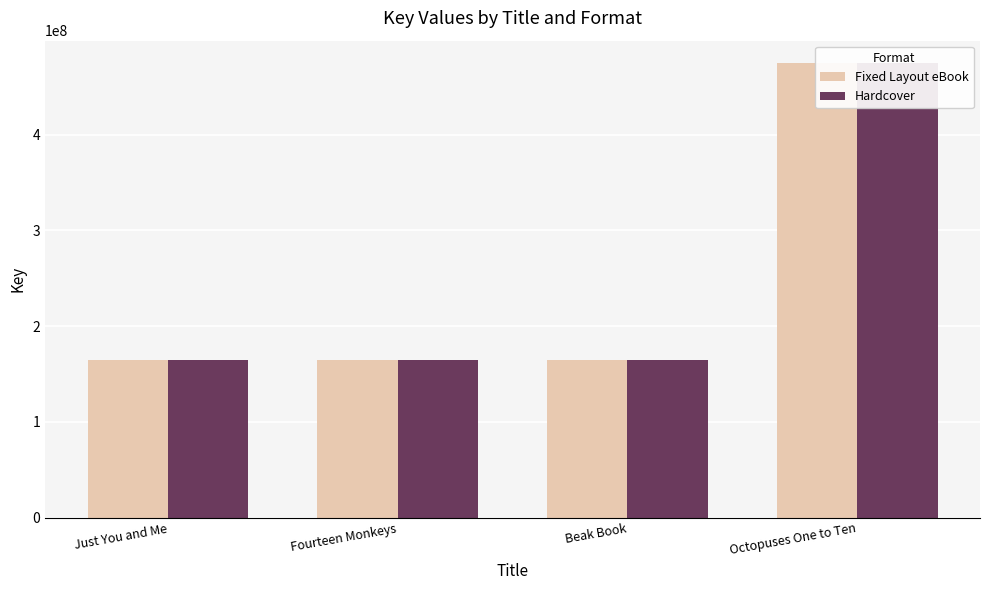

What is the sum of all Hardcover values?

968151399